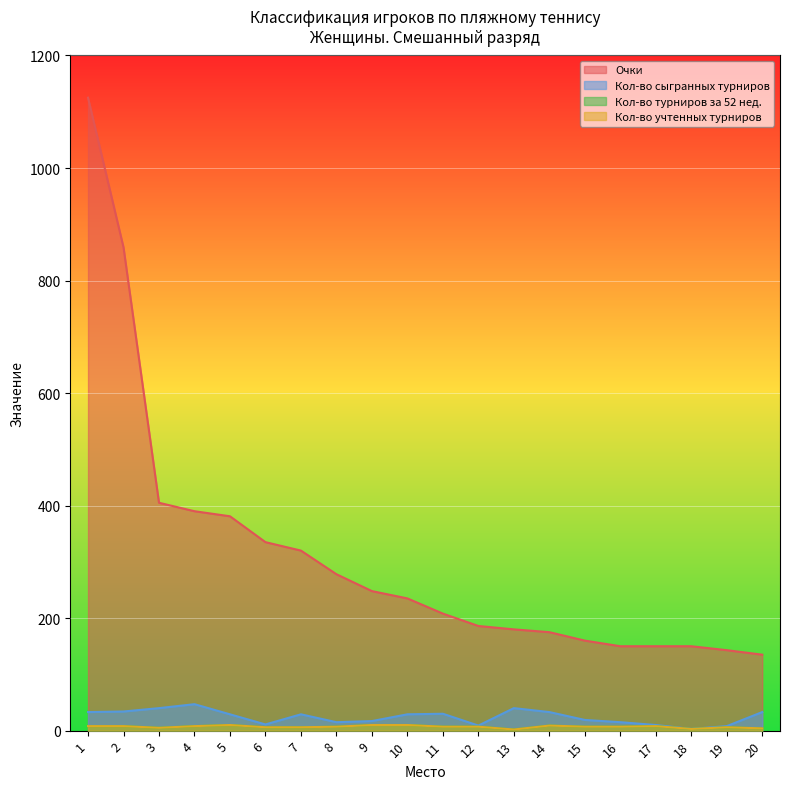

True or false: Кол-во сыгранных турниров has a value of 29 at 10.

True